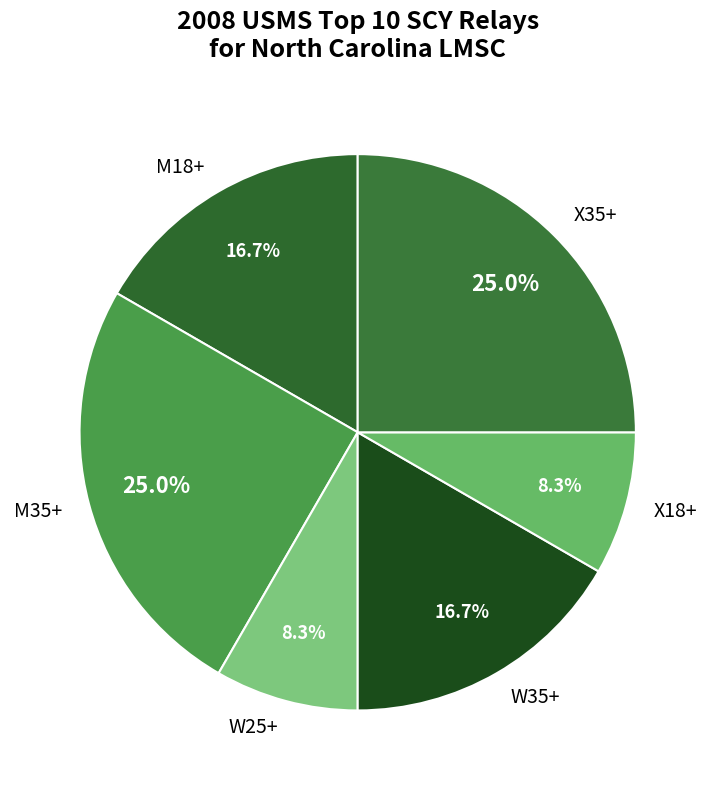

Count the number of slices in the pie.

6